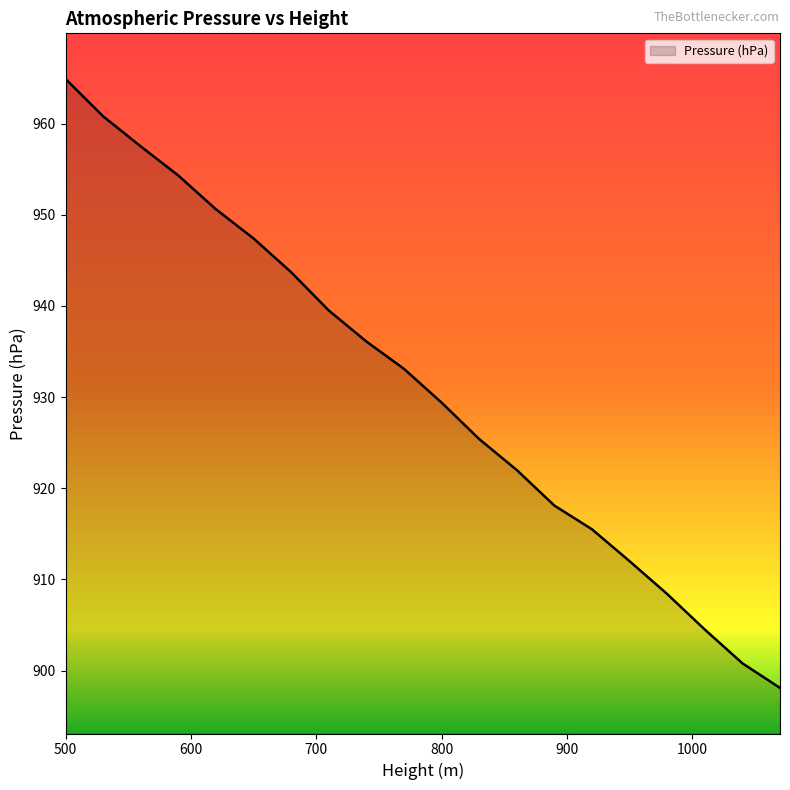

How many lines are shown in the chart?

1